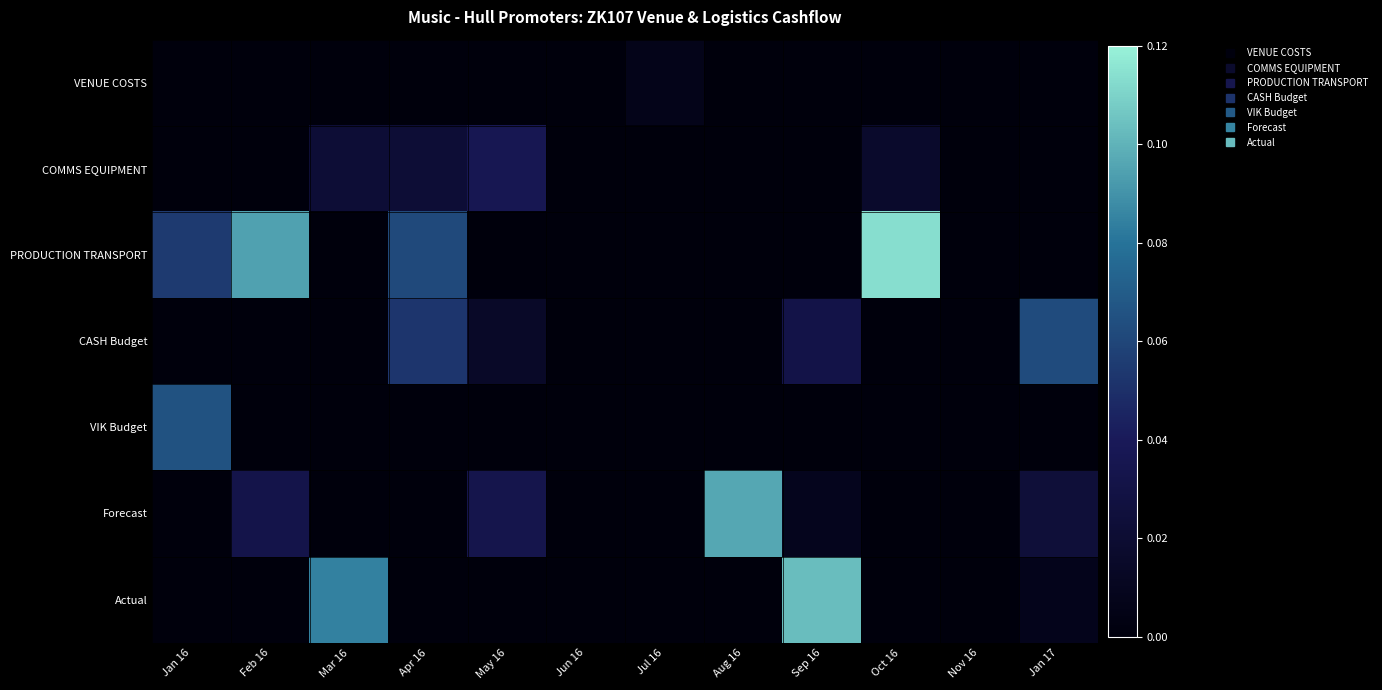

Reading left to right, what are all the values shown in this chart?

VENUE COSTS: Jan 16=0.0	Feb 16=0.0	Mar 16=0.0	Apr 16=0.0	May 16=0.0	Jun 16=0.0	Jul 16=0.0	Aug 16=0.0	Sep 16=0.0	Oct 16=0.0	Nov 16=0.0	Jan 17=0.0
COMMS EQUIPMENT: Jan 16=0.0	Feb 16=0.0	Mar 16=0.0	Apr 16=0.0	May 16=0.0	Jun 16=0.0	Jul 16=0.0	Aug 16=0.0	Sep 16=0.0	Oct 16=0.0	Nov 16=0.0	Jan 17=0.0
PRODUCTION TRANSPORT: Jan 16=0.1	Feb 16=0.1	Mar 16=0.0	Apr 16=0.1	May 16=0.0	Jun 16=0.0	Jul 16=0.0	Aug 16=0.0	Sep 16=0.0	Oct 16=0.1	Nov 16=0.0	Jan 17=0.0
CASH Budget: Jan 16=0.0	Feb 16=0.0	Mar 16=0.0	Apr 16=0.1	May 16=0.0	Jun 16=0.0	Jul 16=0.0	Aug 16=0.0	Sep 16=0.0	Oct 16=0.0	Nov 16=0.0	Jan 17=0.1
VIK Budget: Jan 16=0.1	Feb 16=0.0	Mar 16=0.0	Apr 16=0.0	May 16=0.0	Jun 16=0.0	Jul 16=0.0	Aug 16=0.0	Sep 16=0.0	Oct 16=0.0	Nov 16=0.0	Jan 17=0.0
Forecast: Jan 16=0.0	Feb 16=0.0	Mar 16=0.0	Apr 16=0.0	May 16=0.0	Jun 16=0.0	Jul 16=0.0	Aug 16=0.1	Sep 16=0.0	Oct 16=0.0	Nov 16=0.0	Jan 17=0.0
Actual: Jan 16=0.0	Feb 16=0.0	Mar 16=0.1	Apr 16=0.0	May 16=0.0	Jun 16=0.0	Jul 16=0.0	Aug 16=0.0	Sep 16=0.1	Oct 16=0.0	Nov 16=0.0	Jan 17=0.0